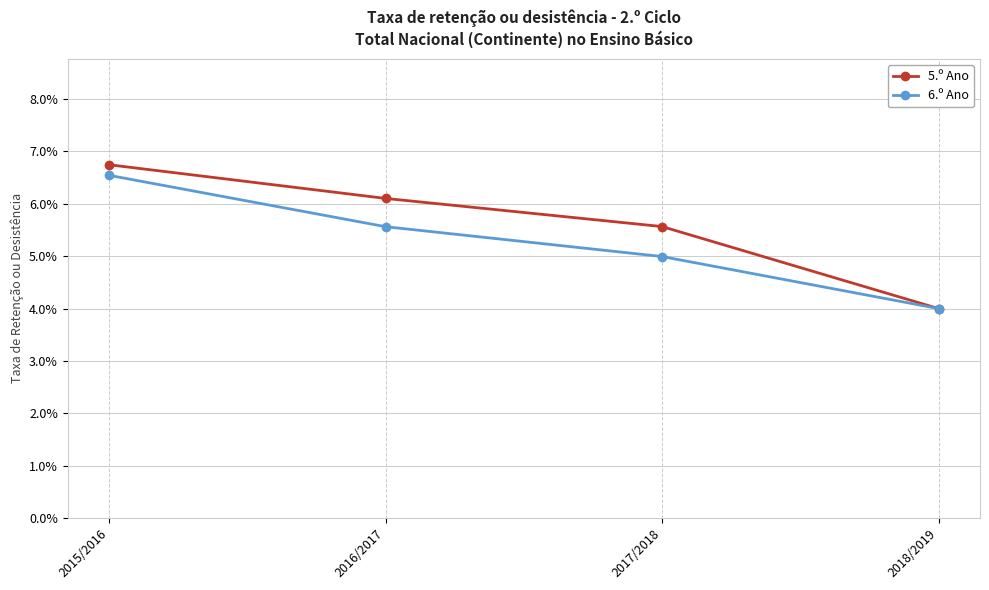

At which category is the sum across all series the highest?

2015/2016